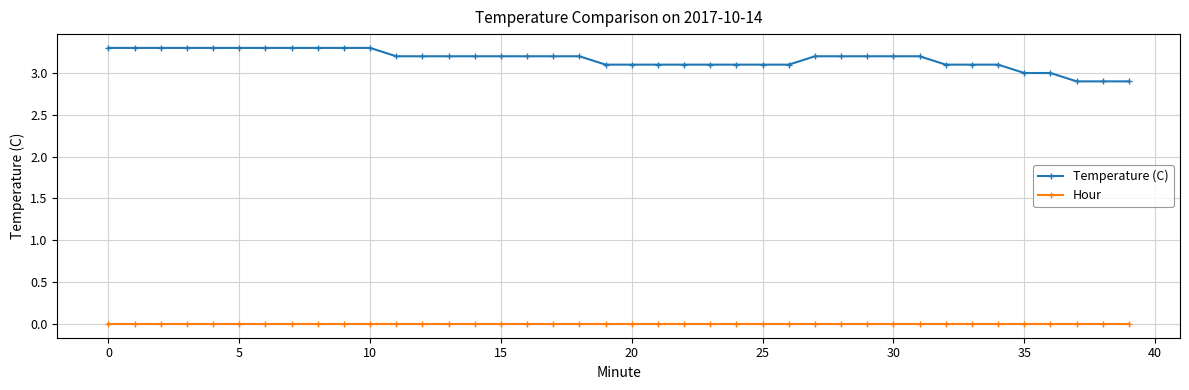

Which series has the largest total across all categories?

Temperature (C)